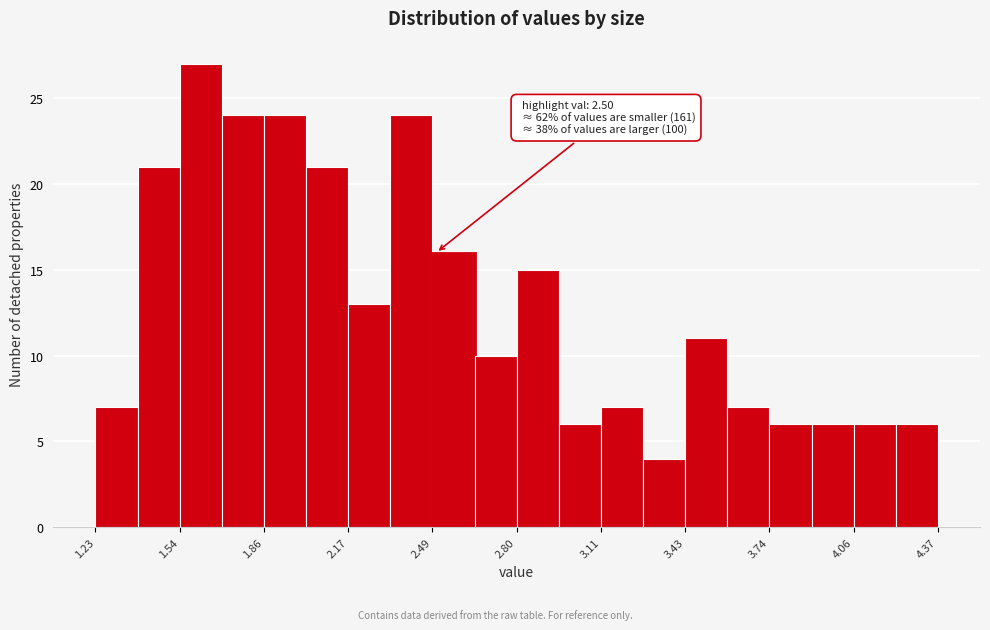

Around what value on the x-axis is the tallest bar? Give the approximate position of its centre, as read against the axis.

1.60